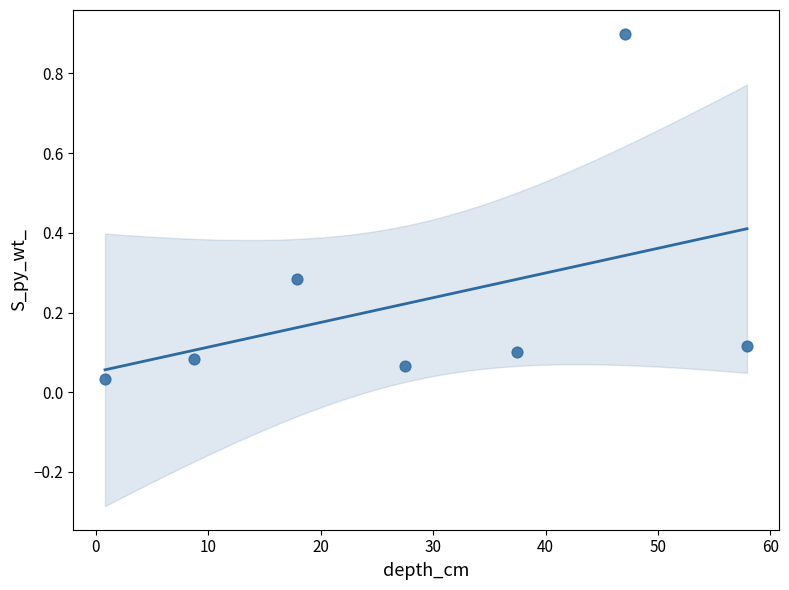

What is the range of X values (max minus min)?

57.1